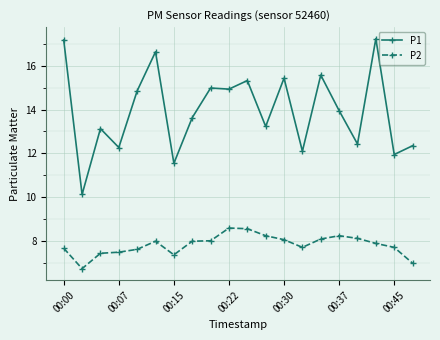

True or false: P2 has more than 1 interior local peaks.

True